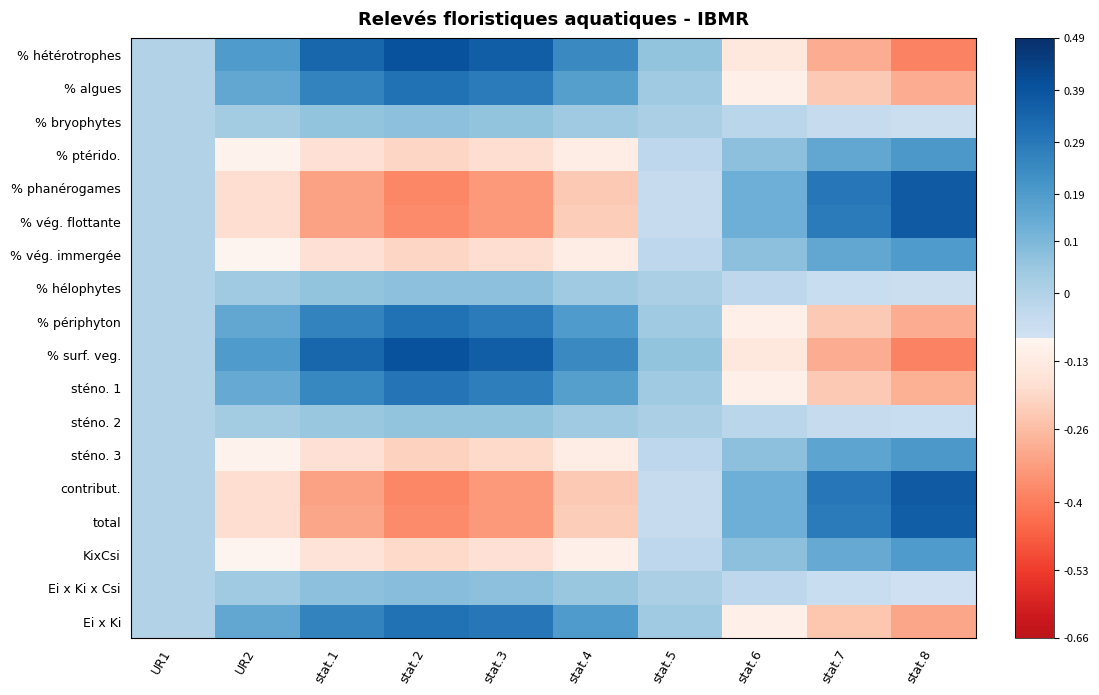

Which has a higher value, stat.6 or stat.1?

stat.1